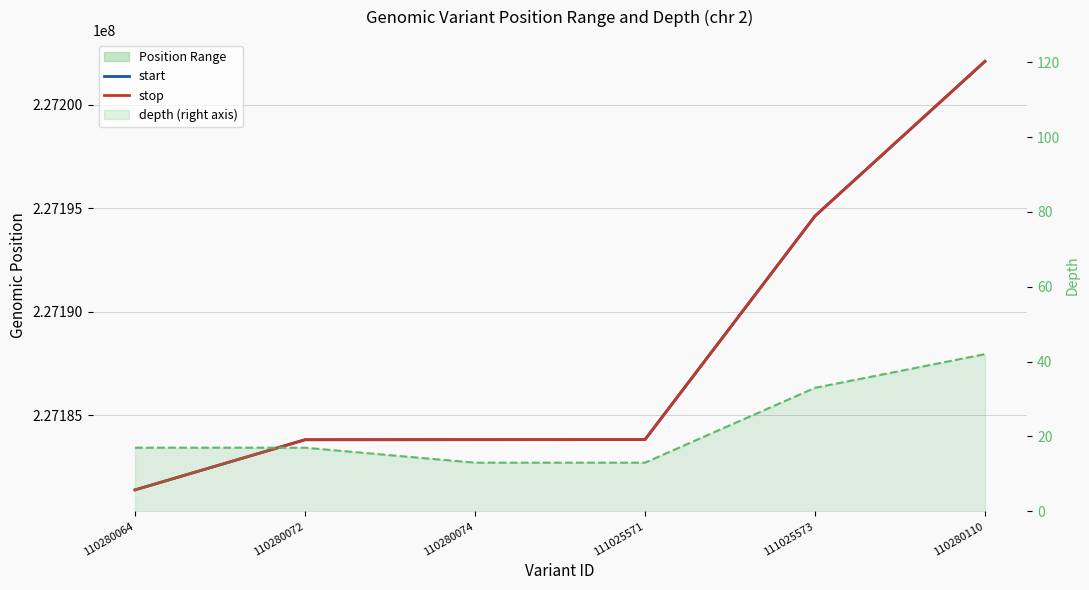

Which series has the largest total across all categories?

stop